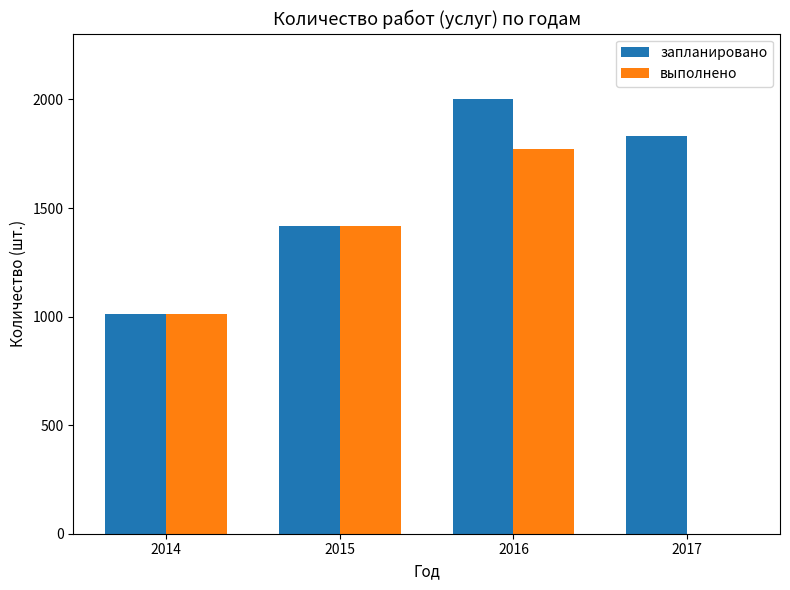

Where does the запланировано series first go above 1834?

2016